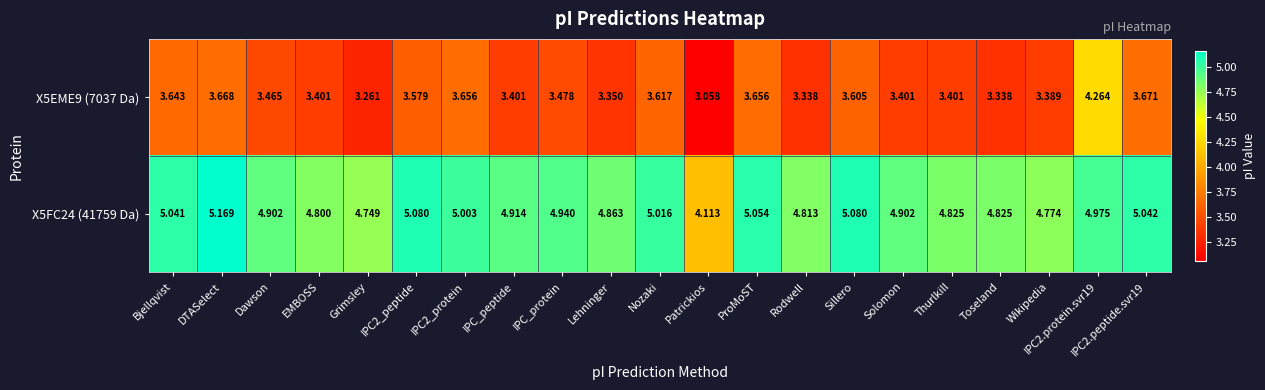

How many series are shown in this chart?

2